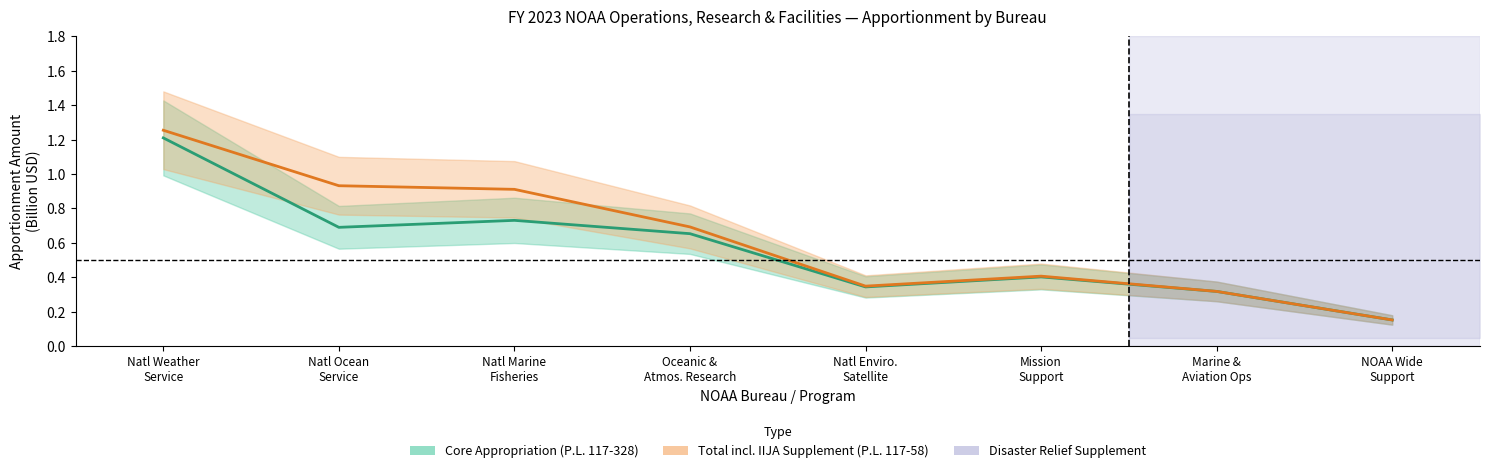

Which series changed the most between Natl Ocean
Service and Oceanic &
Atmos. Research?

Total incl. IIJA (center)